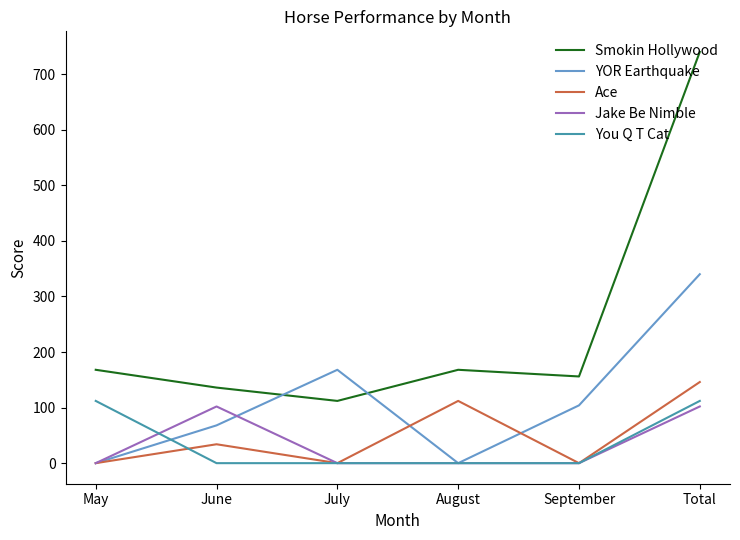

Reading right to left, transcribe all the data shown in this chart.

Smokin Hollywood: Total=740	September=156	August=168	July=112	June=136	May=168
YOR Earthquake: Total=340	September=104	August=0	July=168	June=68	May=0
Ace: Total=146	September=0	August=112	July=0	June=34	May=0
Jake Be Nimble: Total=102	September=0	August=0	July=0	June=102	May=0
You Q T Cat: Total=112	September=0	August=0	July=0	June=0	May=112